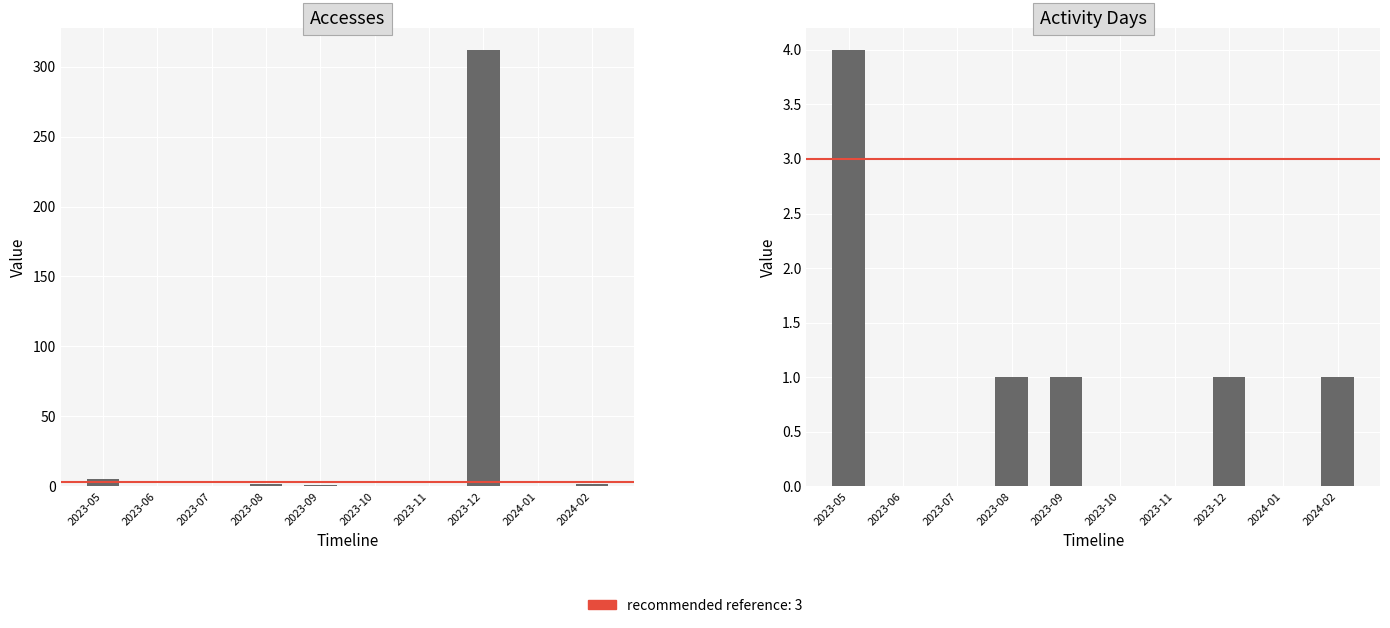

At how many categories does at least one series exceed 178?

1